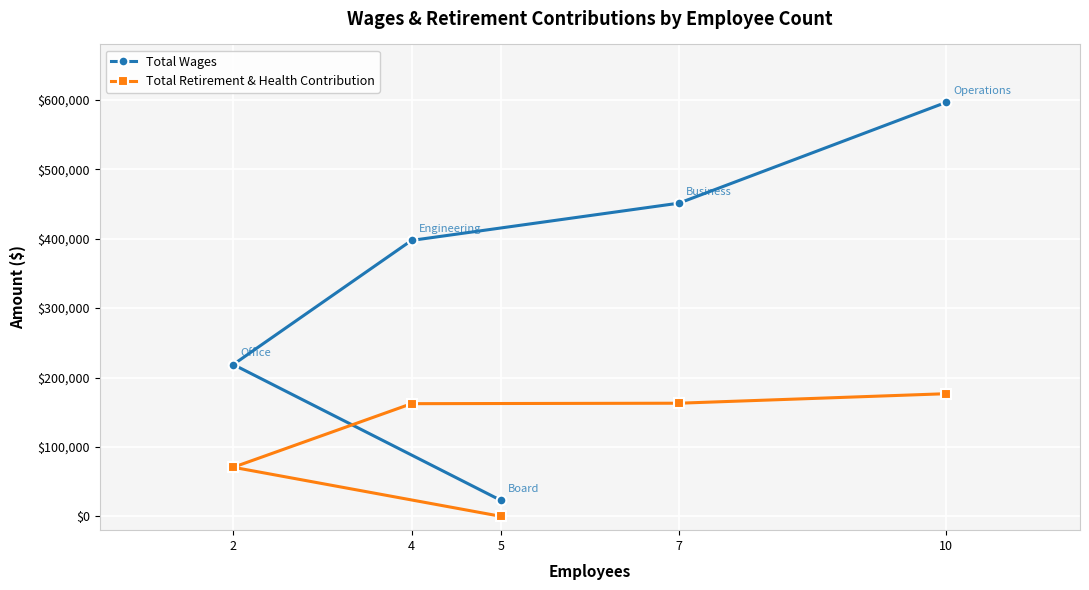

Which series has the largest range (max minus min)?

Total Wages